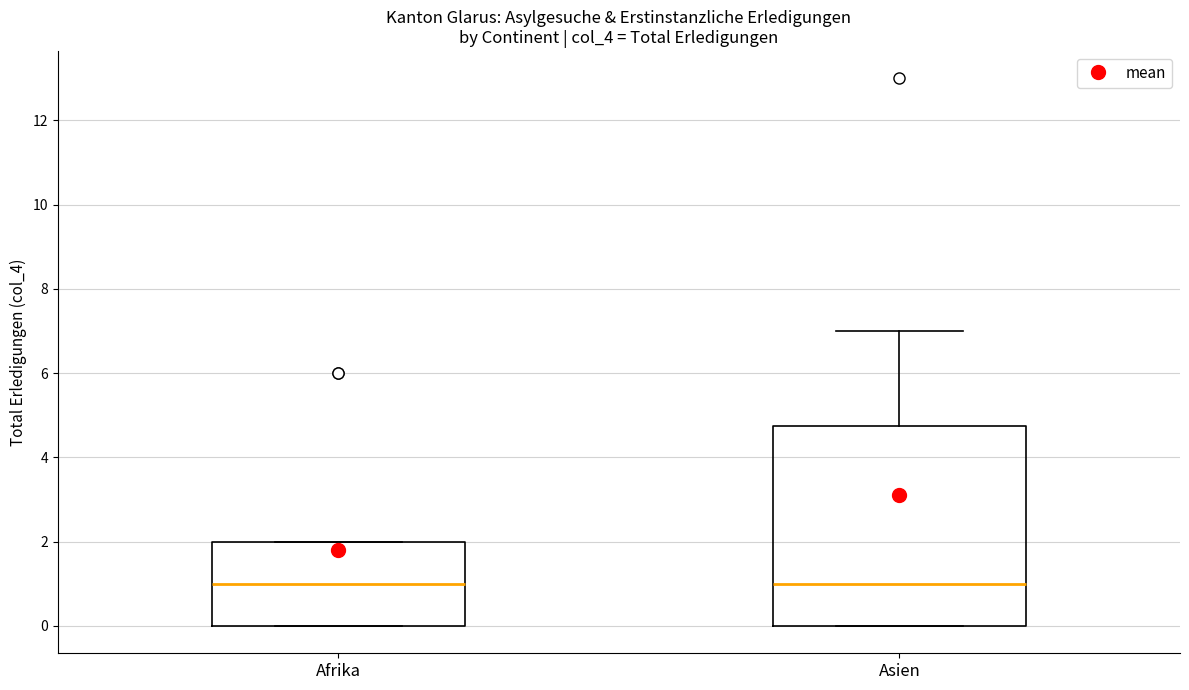

Where is the lower edge of the box for Afrika on the y-axis? The values are not printed on the chart, so give them approximately, as read against the axis.

0.0